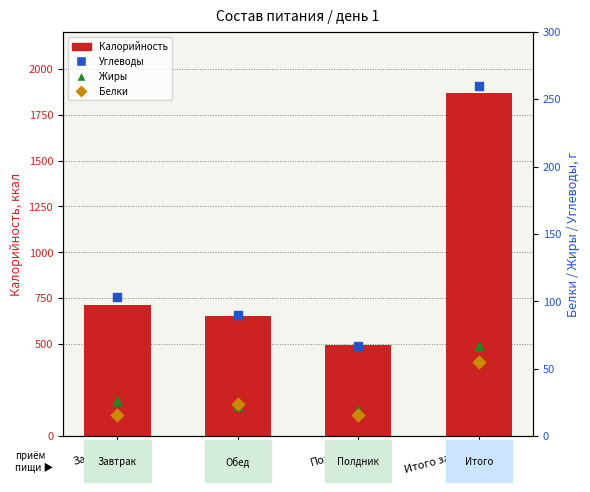

What is the total value across all series at Обед?

788